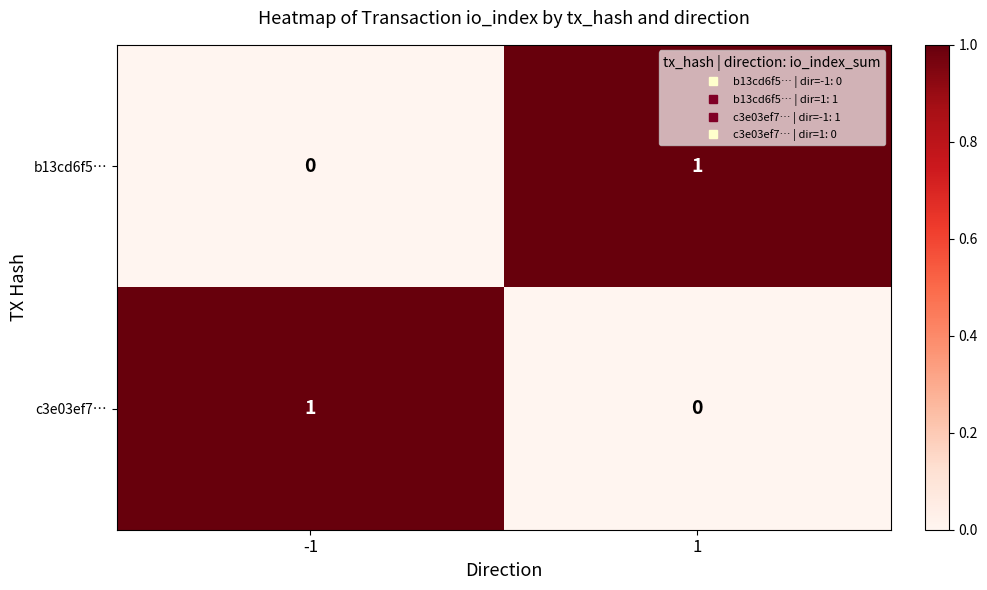

List the labels in order of c3e03ef7… value, smallest first.

1, -1